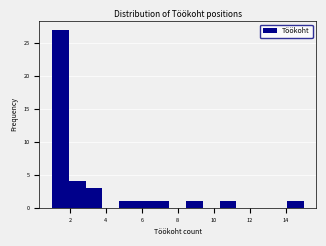

How tall is the bar that spans 14.0 to 15.0 on the x-axis? Neither the bar edges nor the heights are printed on the chart, so give them approximately, as read against the axes.

1